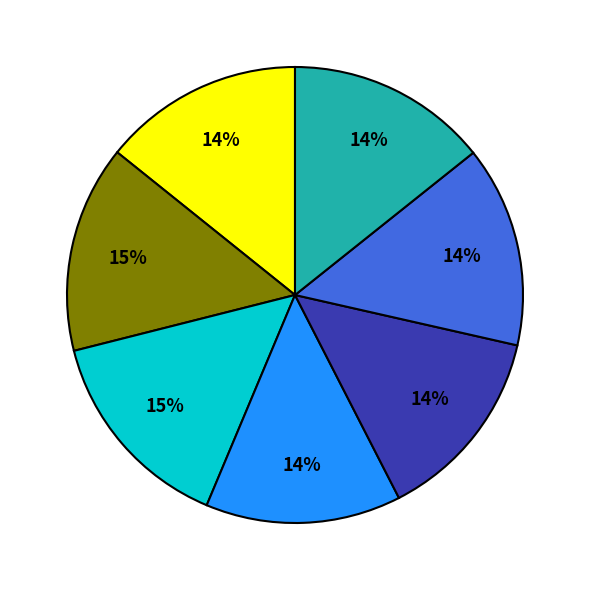

Is there any slice that represents more than half of the pie?

No